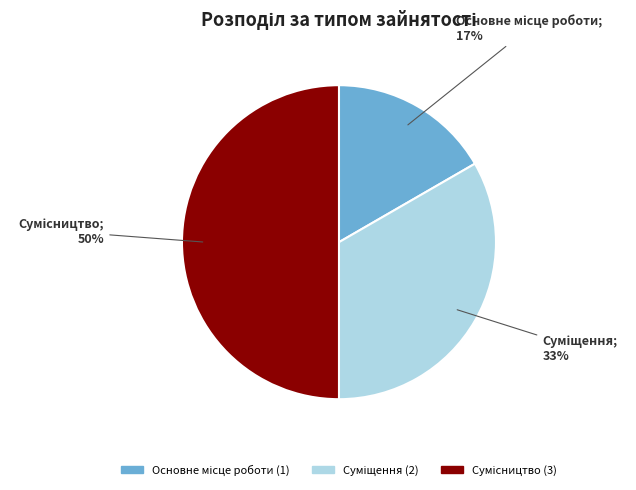

To the nearest percent, what is the difference between the largest and smallest slice percentages?

33%